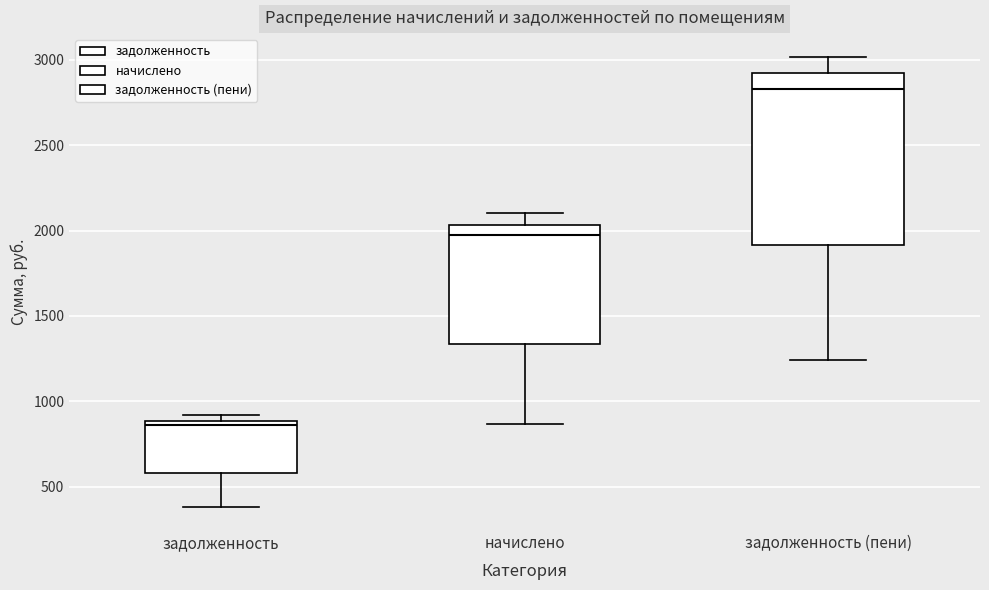

Where is the upper edge of the box for начислено on the y-axis? The values are not printed on the chart, so give them approximately, as read against the axis.

2050